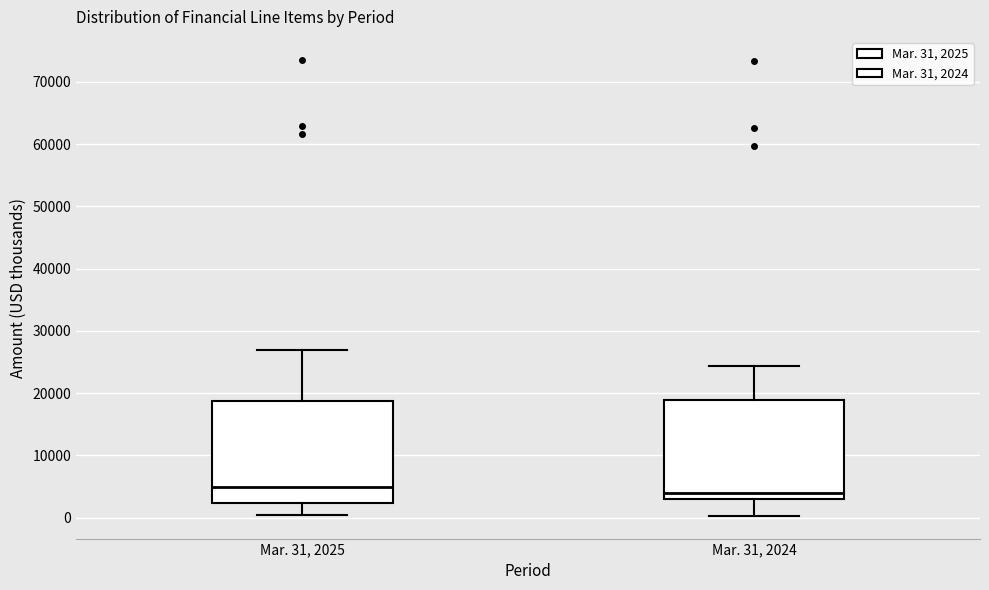

Reading left to right, read every box against the y-axis: the position of its median line, the range the box covers, and the ends of its whiskers. The values are not printed on the chart, so give them approximately, as read against the axis.

Mar. 31, 2025: median 5000, box 2000 to 19000, whiskers 0 to 27000
Mar. 31, 2024: median 4000, box 3000 to 19000, whiskers 0 to 24000